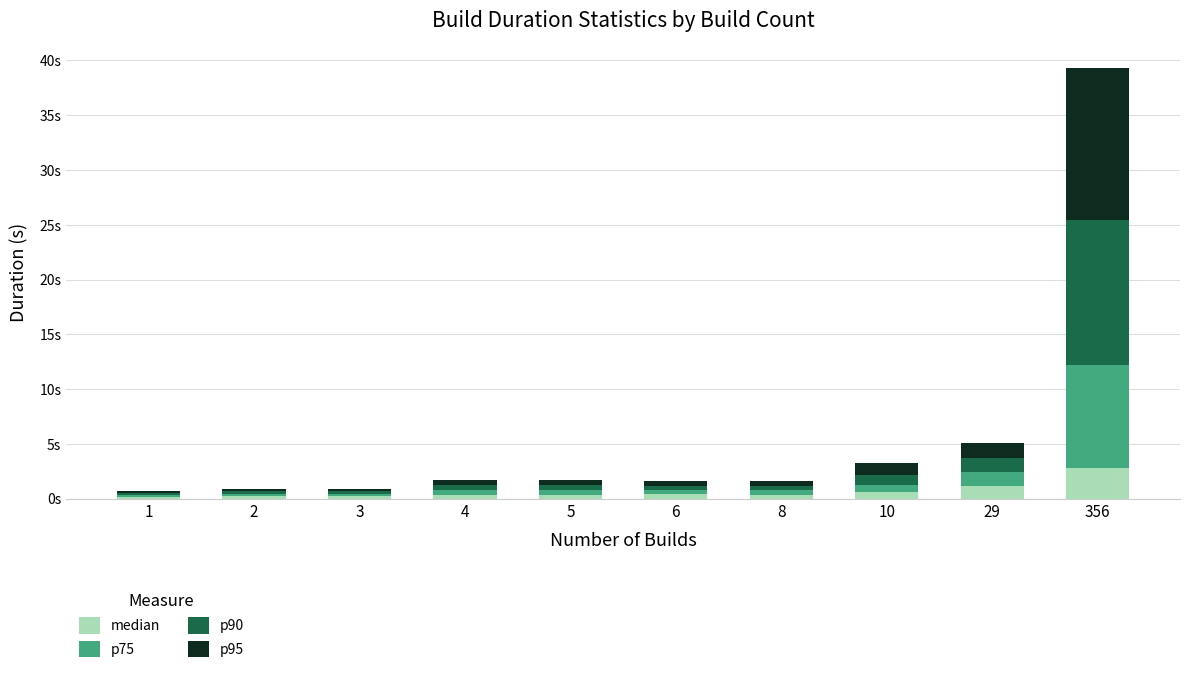

Are the bars horizontal?

No